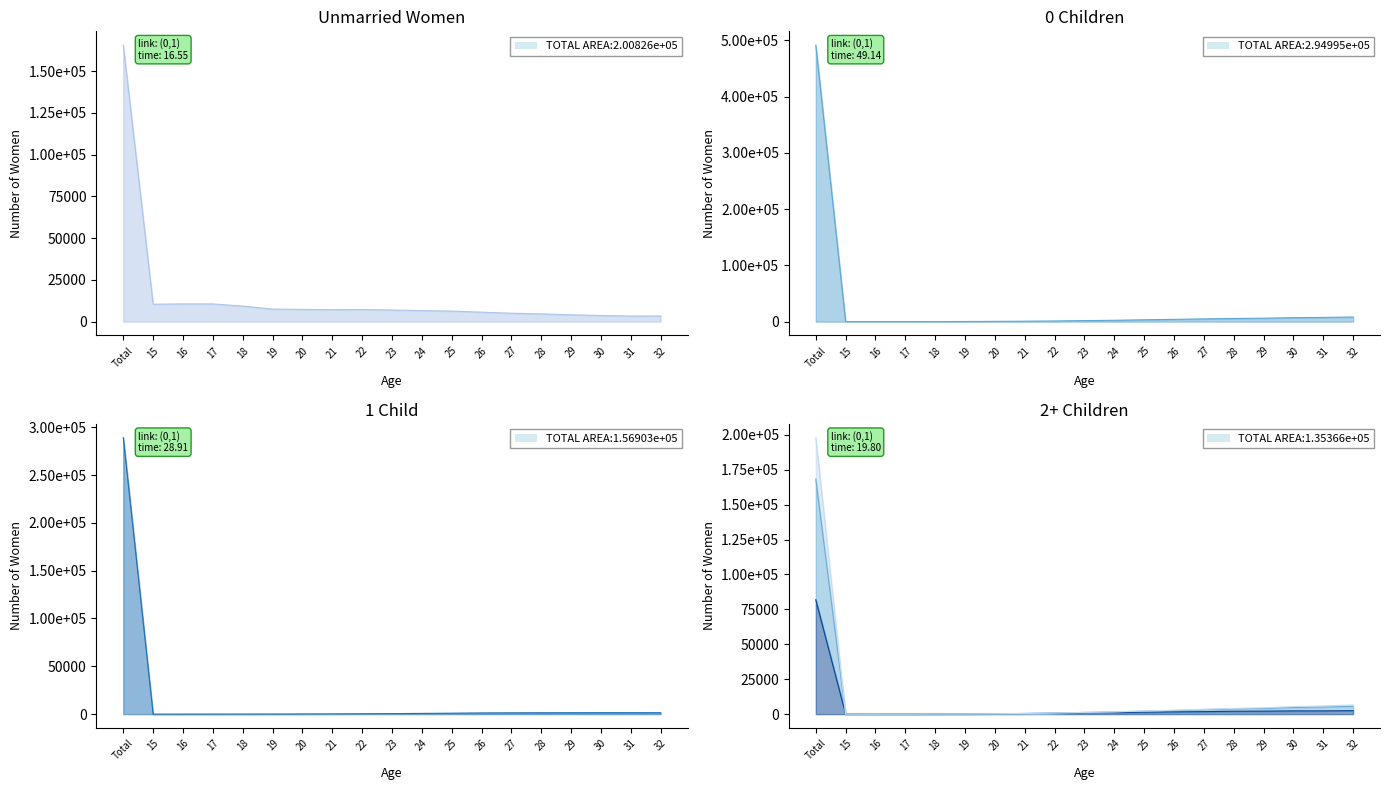

How many intersections are there between Unmarried and 1 child?

1